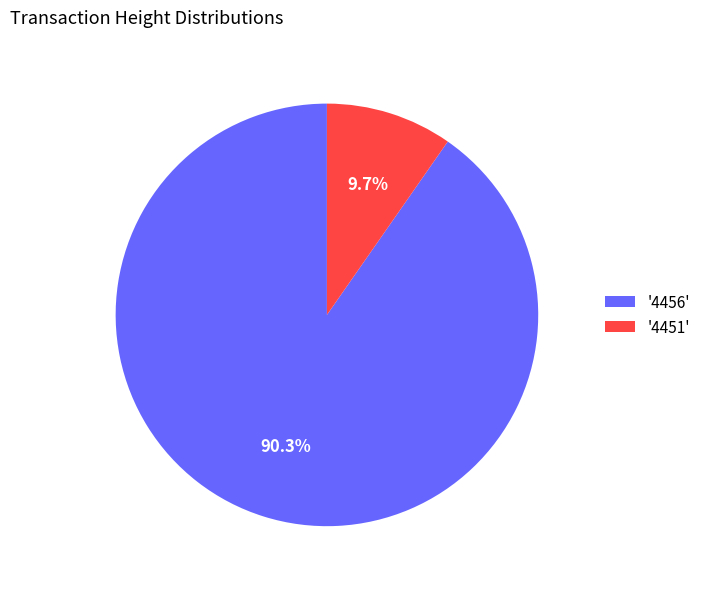

Which category has the biggest portion of the pie?

'4456'